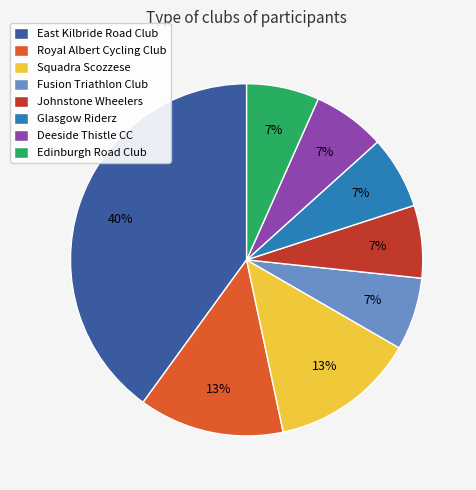

To the nearest percent, what is the difference between the largest and smallest slice percentages?

33%